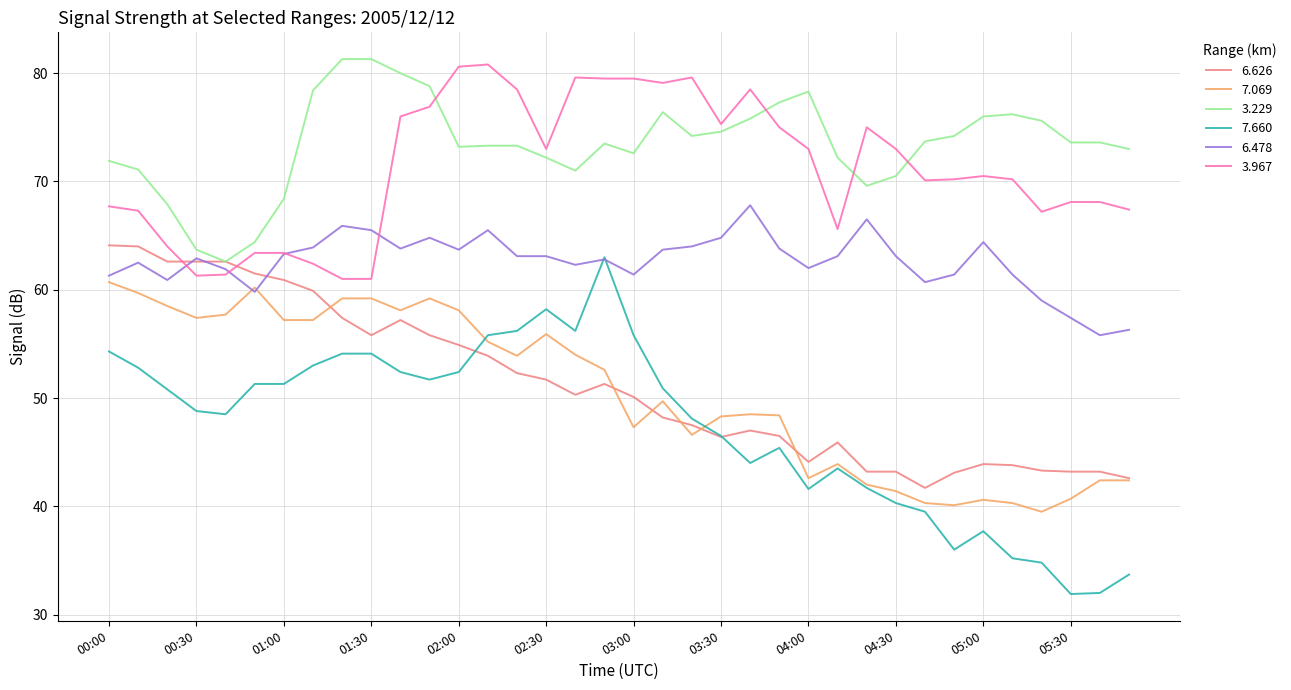

Which series has the largest total across all categories?

3.229